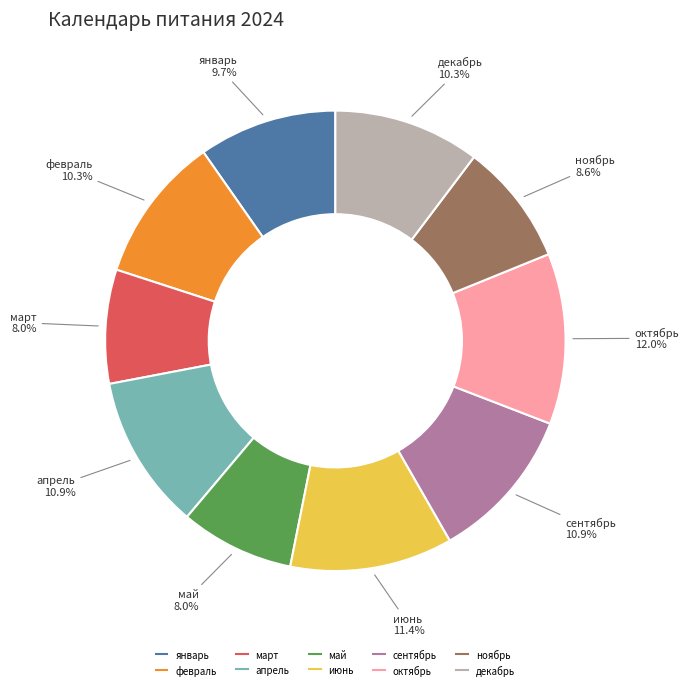

Is it true that март is 8% of the pie?

True